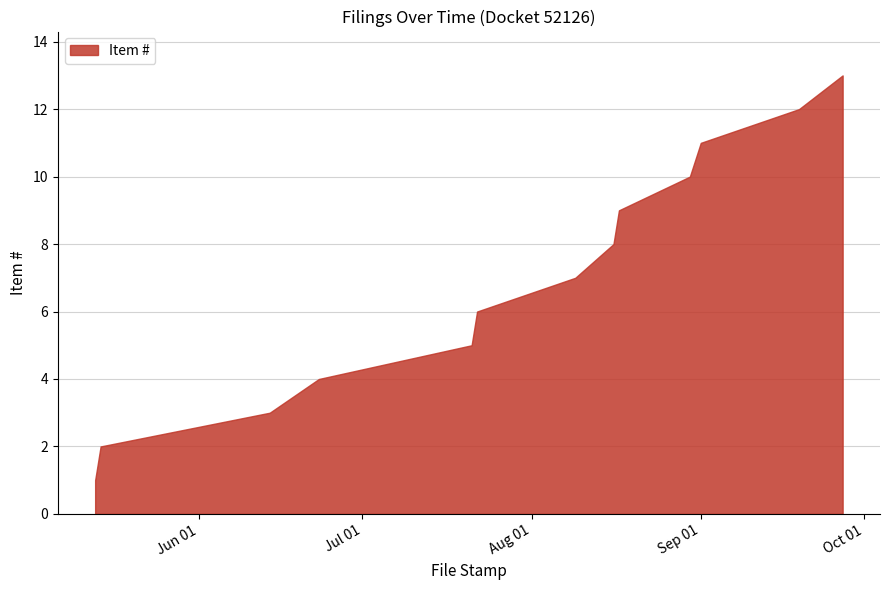

What is the difference between the maximum and minimum values?

12